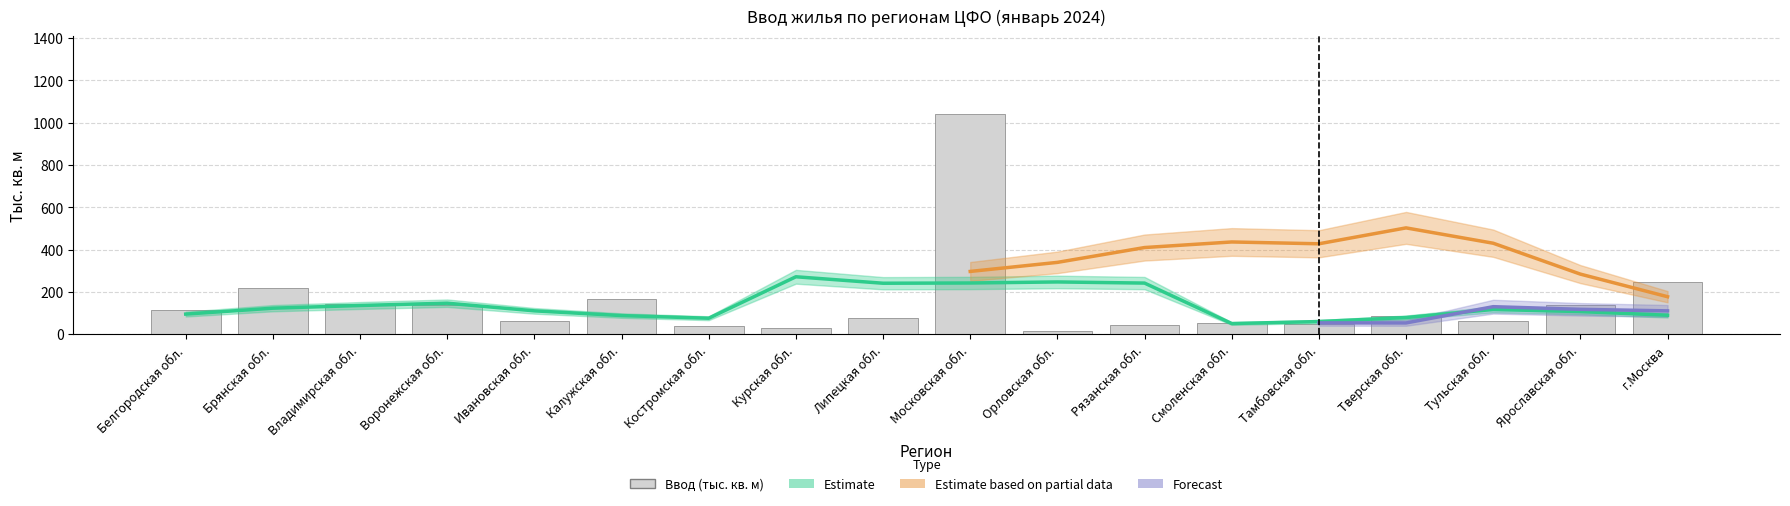

What position from the left is Воронежская обл.?

4